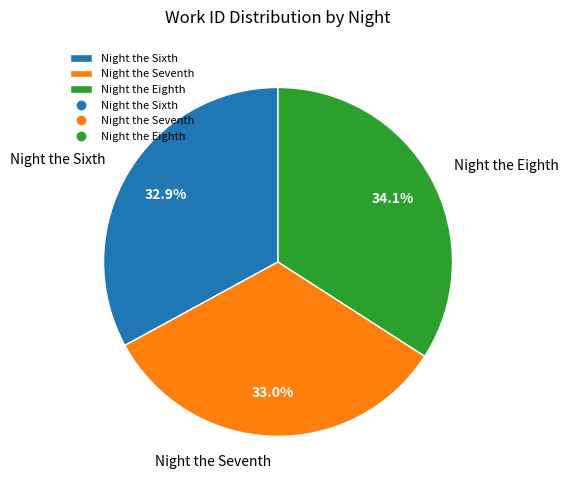

Is Night the Seventh the majority of the pie?

No